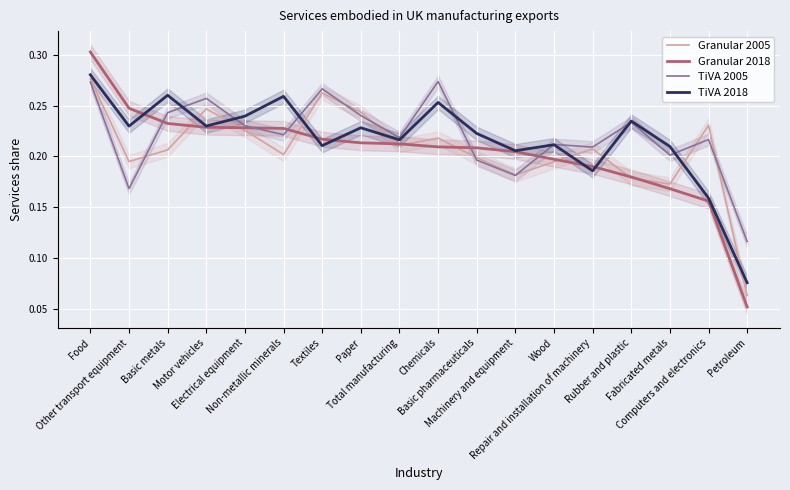

True or false: TiVA 2018 has a value of 0.1 at Electrical equipment.

False